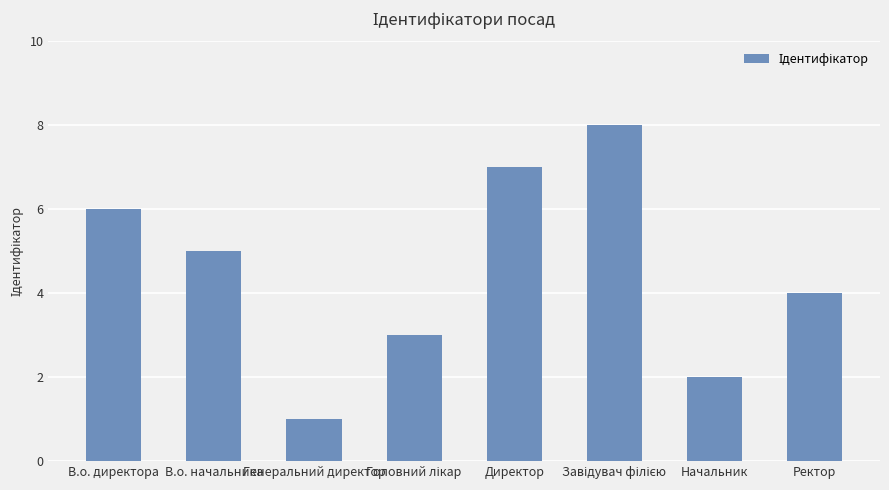

Where is the data nearest to the value 4?

Ректор